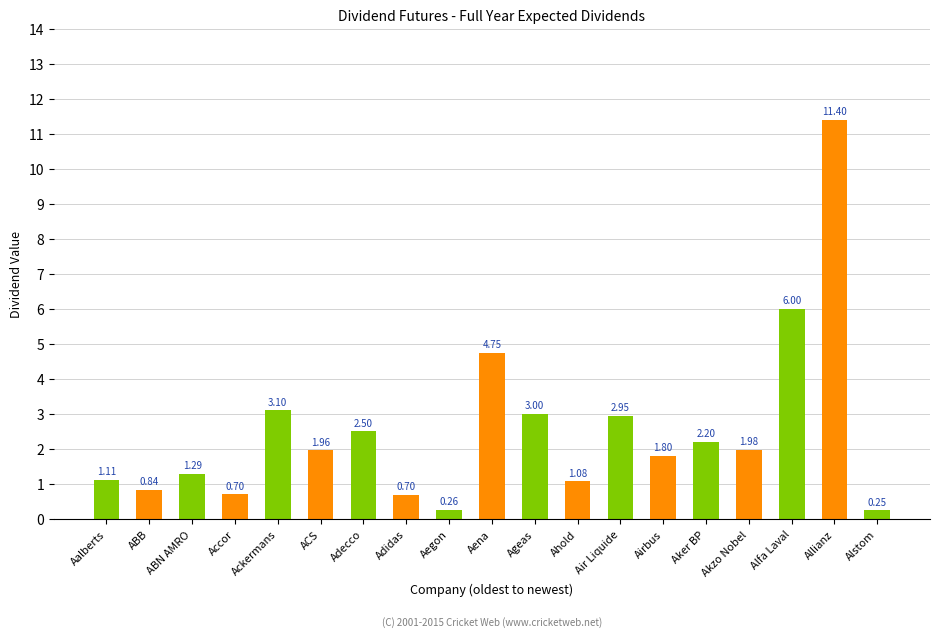

What is the label of the 9th bar from the right?

Ageas